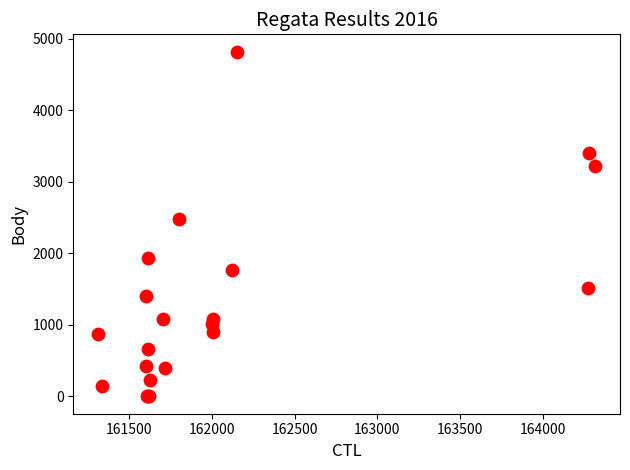

What Y value in the scatter plot is closest to 2412?

2485